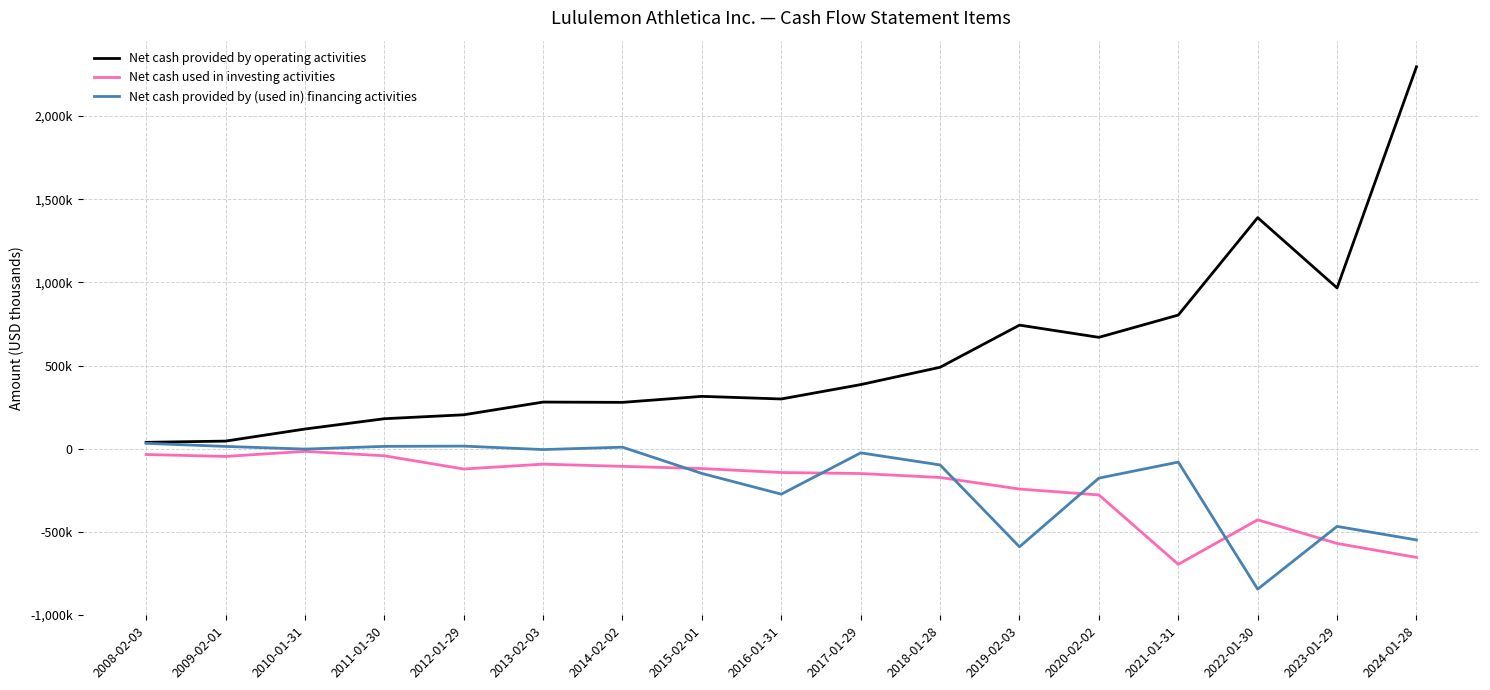

What is the total value across all series at 2010-01-31?

99004